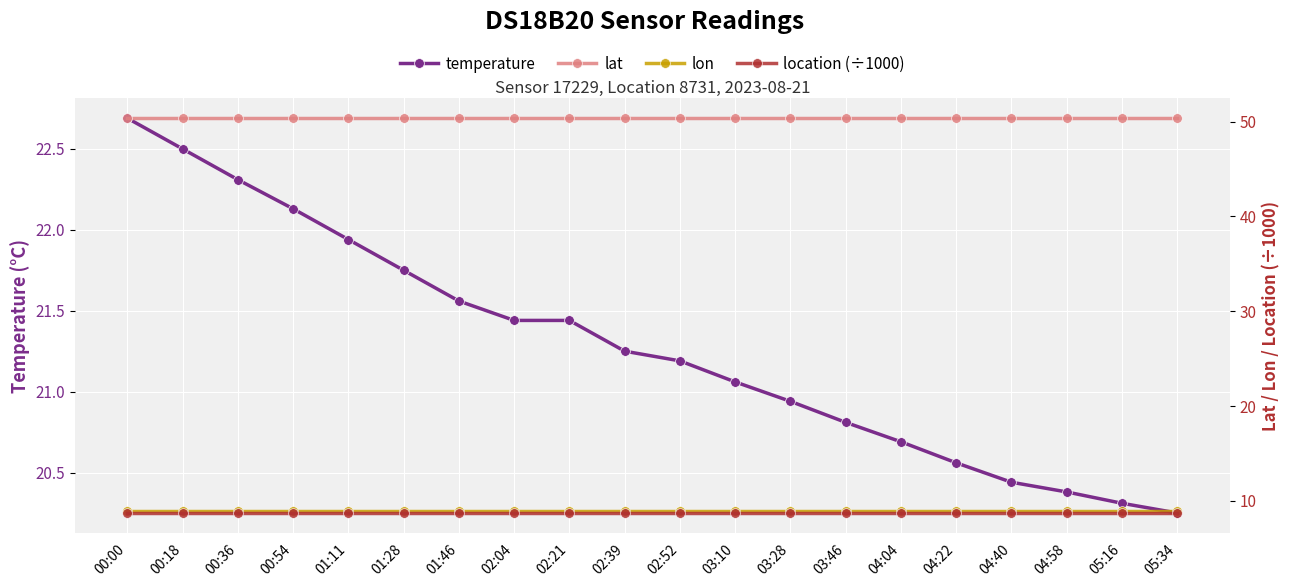

What is the minimum value shown in the chart?

8.7